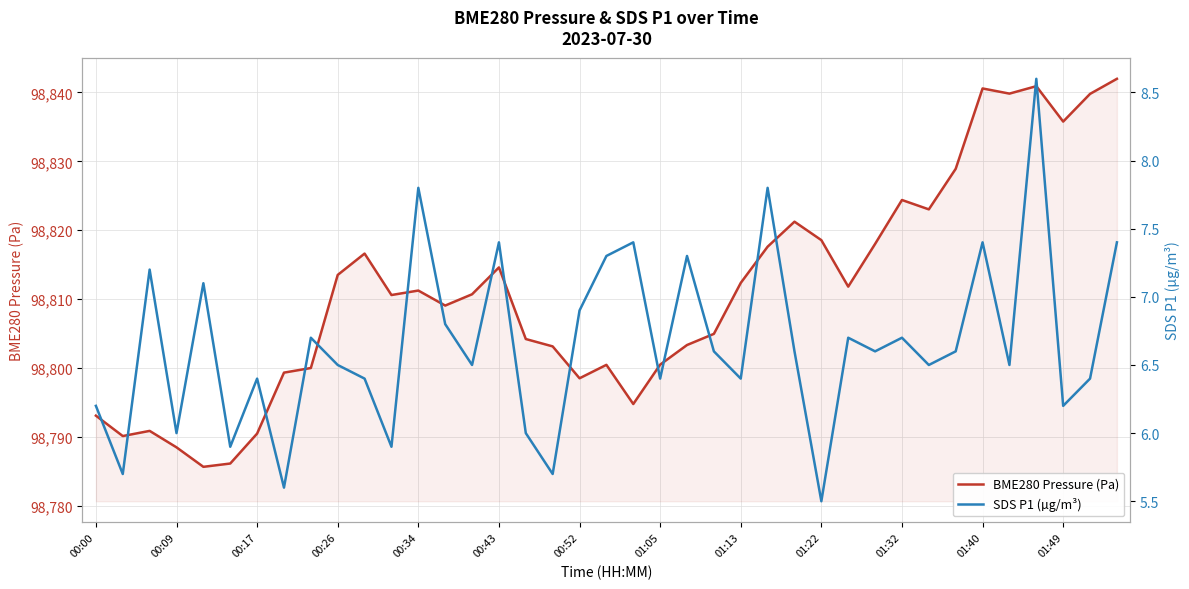

The value of BME280 Pressure (Pa) at 00:43 is 154743.3. True or false?

False